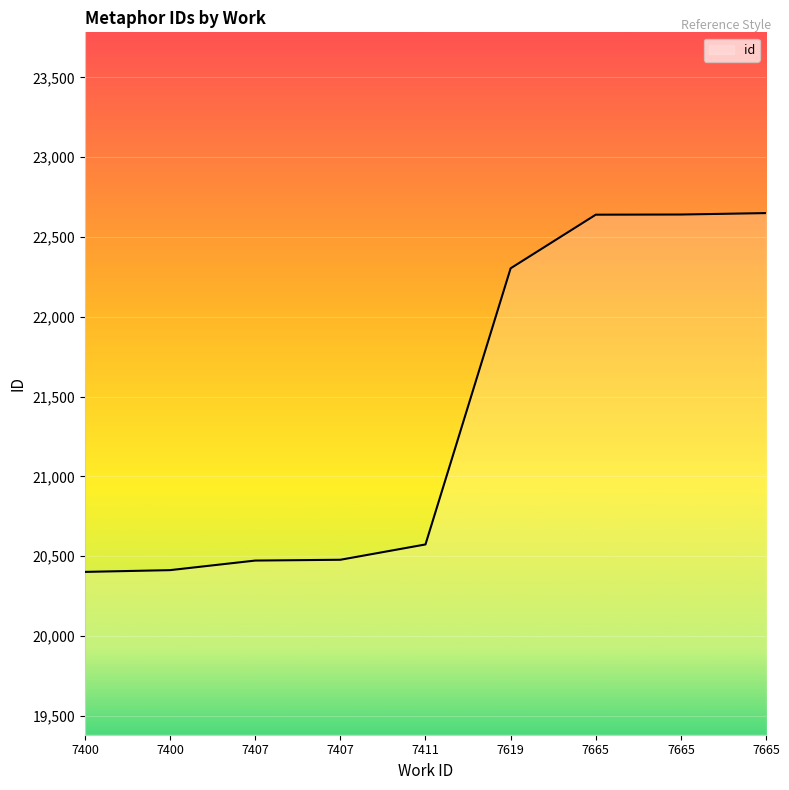

Approximately how many times larger is the value at 7619 compared to 7665?

1.0